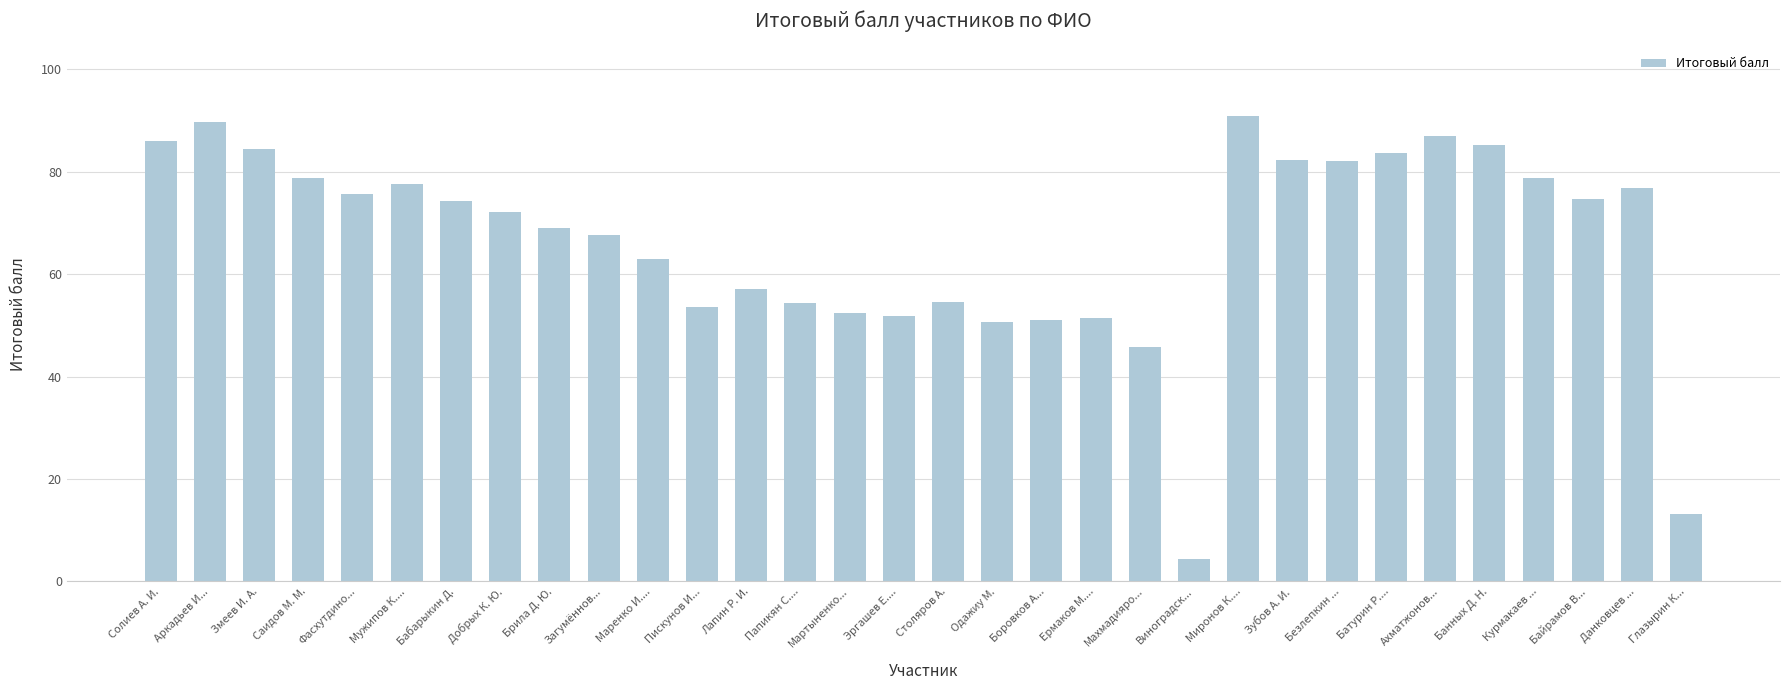

What is the sum of the values at Батурин Р.... and Добрых К. Ю.?

155.8